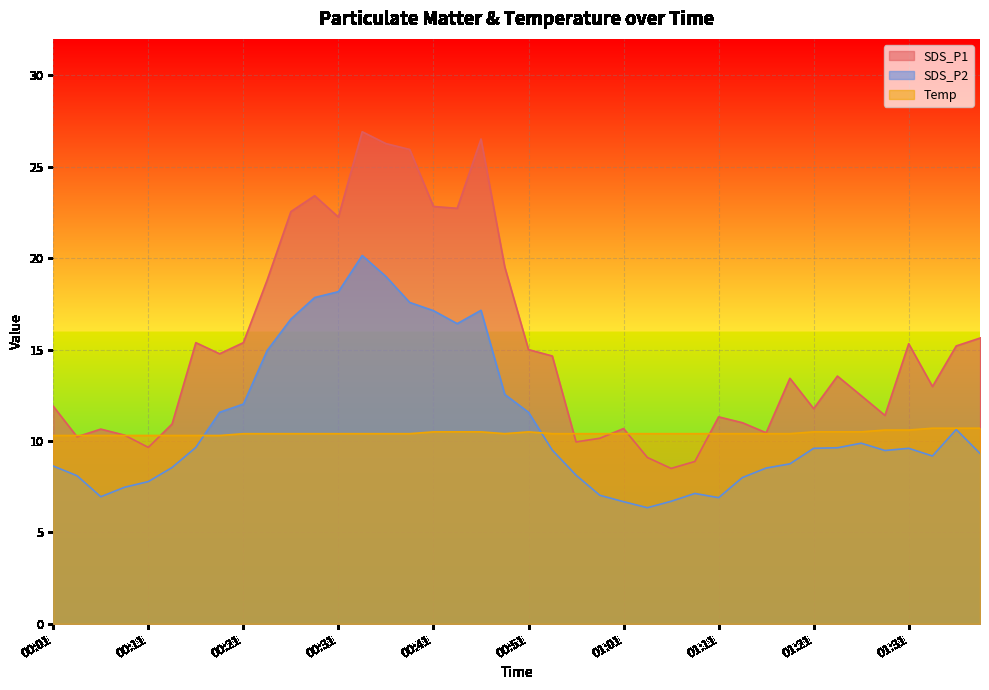

How many distinct data groups are displayed?

3